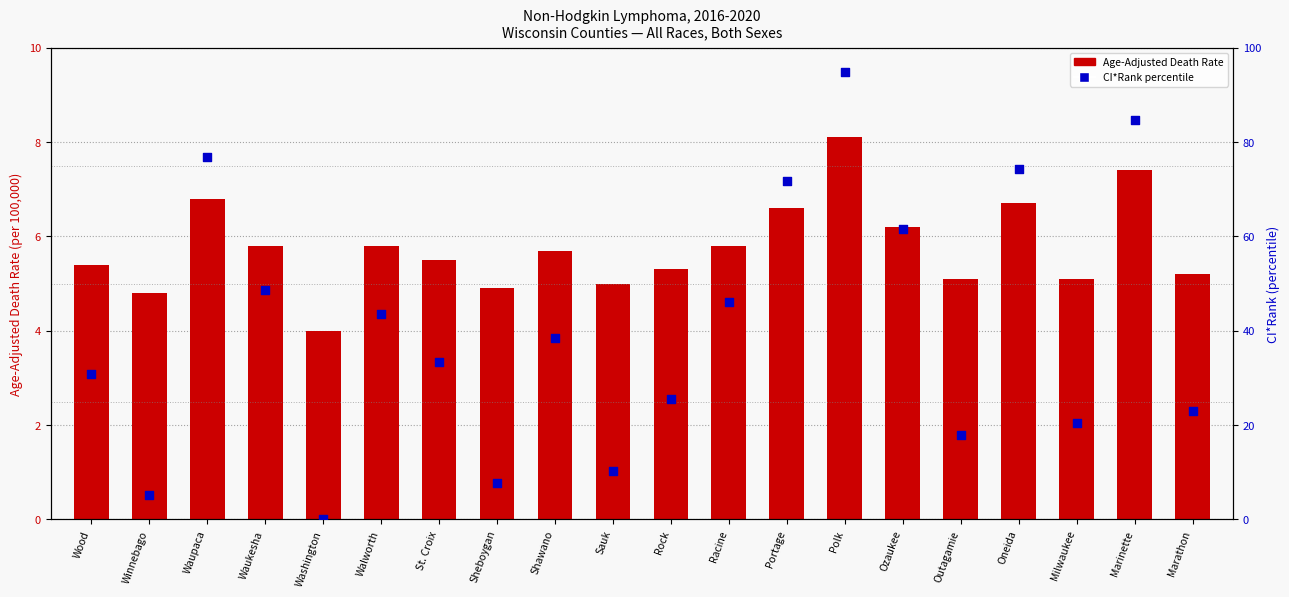

Which series has the largest Y range (max minus min)?

CI*Rank percentile